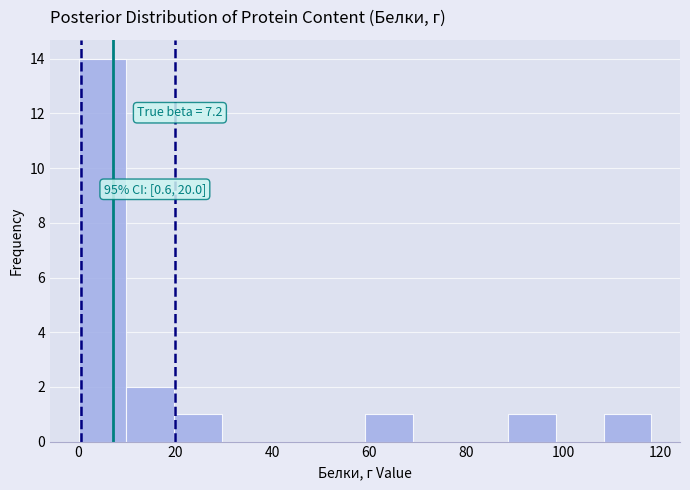

Over which range of the x-axis is the bar tallest?

0 to 10